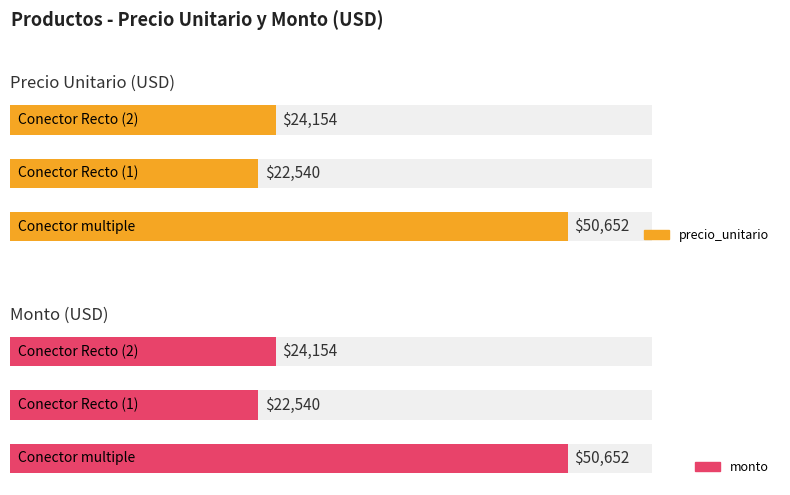

How many values in the precio_unitario series exceed 24154?

1